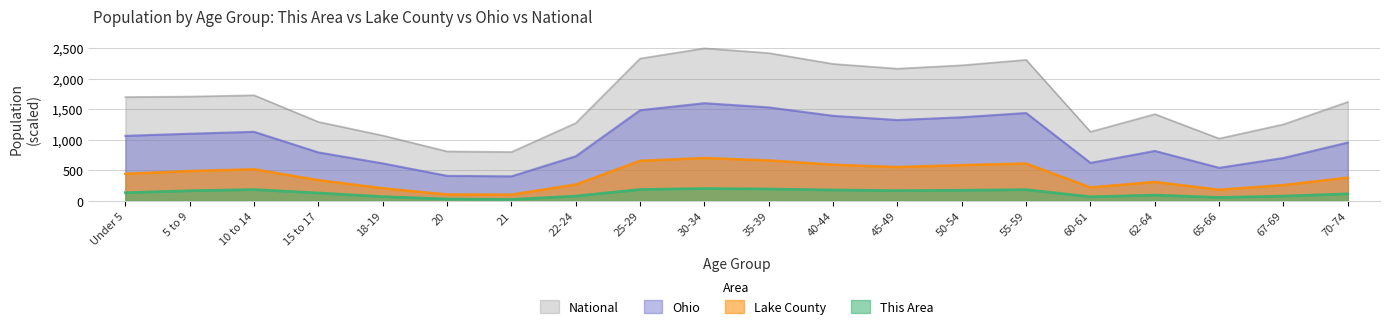

Reading left to right, extract all data points from this chart.

This Area: Under 5=131.5	5 to 9=163.4	10 to 14=182.5	15 to 17=126.7	18-19=66.2	20=28.0	21=20.0	22-24=75.8	25-29=184.1	30-34=200.0	35-39=192.0	40-44=176.1	45-49=165.0	50-54=171.3	55-59=180.9	60-61=64.6	62-64=91.7	65-66=53.5	67-69=75.8	70-74=112.4
Lake County: Under 5=442.1	5 to 9=486.5	10 to 14=515.9	15 to 17=337.8	18-19=204.4	20=103.3	21=100.0	22-24=266.1	25-29=655.1	30-34=700.0	35-39=661.5	40-44=590.9	45-49=552.4	50-54=584.5	55-59=610.2	60-61=218.8	62-64=308.6	65-66=180.3	67-69=257.3	70-74=379.2
Ohio: Under 5=1064.3	5 to 9=1099.2	10 to 14=1130.3	15 to 17=792.8	18-19=612.3	20=408.4	21=400.0	22-24=729.6	25-29=1484.8	30-34=1600.0	35-39=1530.9	40-44=1392.6	45-49=1323.5	50-54=1369.6	55-59=1438.7	60-61=620.8	62-64=816.6	65-66=540.1	67-69=701.4	70-74=954.9
National: Under 5=1700.9	5 to 9=1708.8	10 to 14=1729.9	15 to 17=1293.3	18-19=1069.8	20=809.5	21=800.0	22-24=1274.0	25-29=2333.1	30-34=2500.0	35-39=2422.1	40-44=2244.1	45-49=2166.2	50-54=2221.8	55-59=2310.8	60-61=1131.3	62-64=1420.6	65-66=1020.0	67-69=1253.7	70-74=1620.9